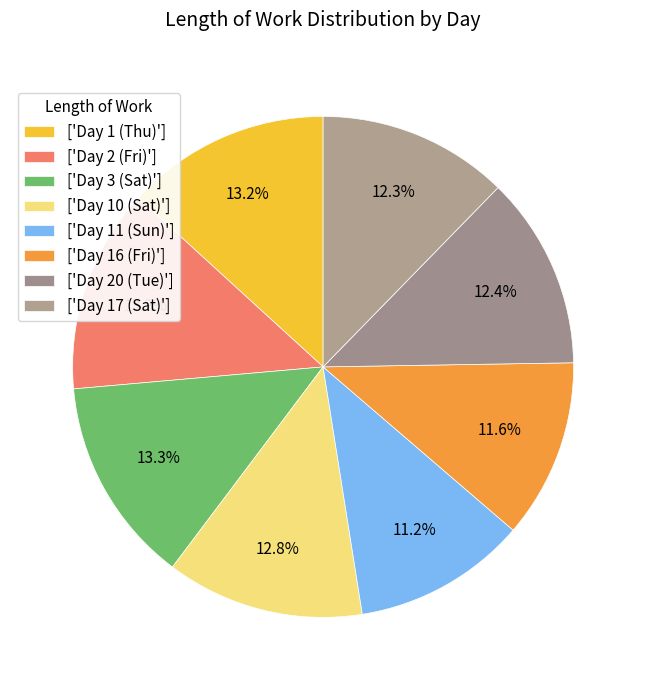

Which category has the smallest portion of the pie?

Day 11 (Sun)